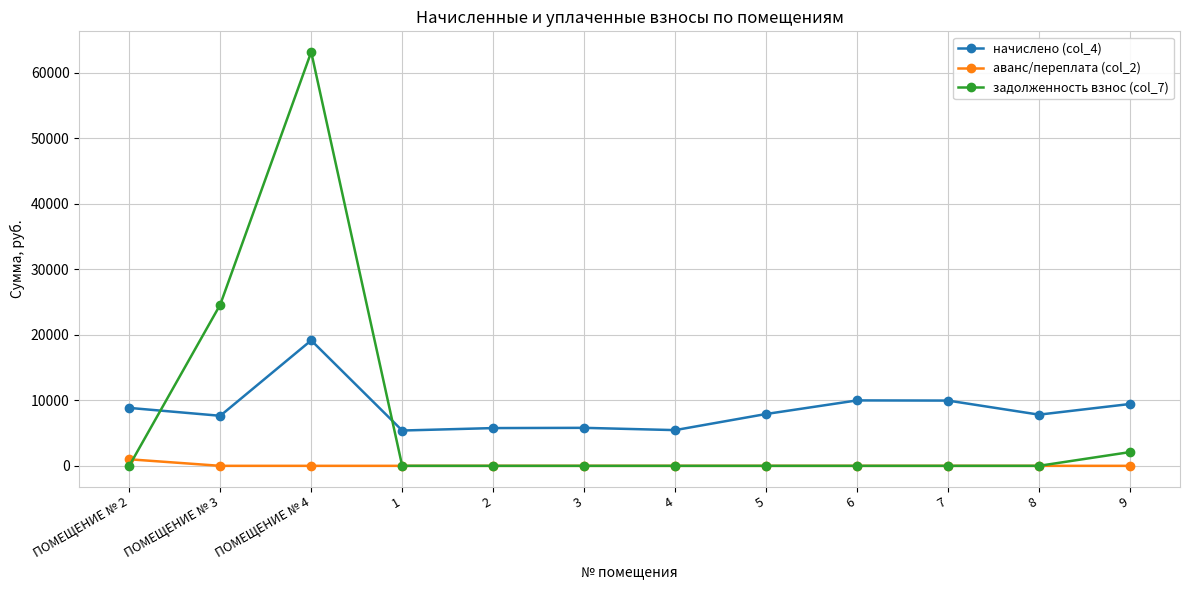

At which category is the sum across all series the highest?

ПОМЕЩЕНИЕ № 4